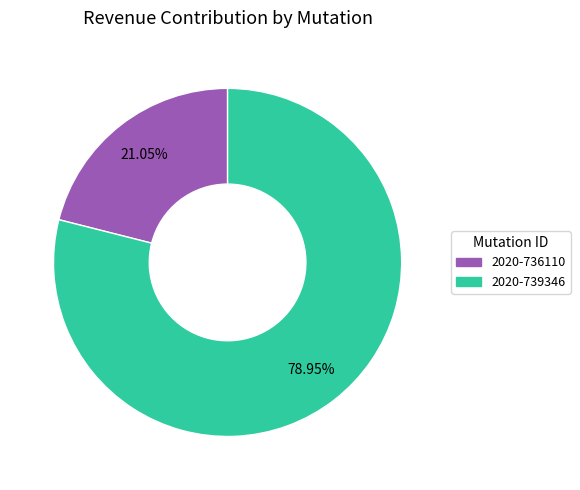

Is the sum of 2020-736110 and 2020-739346 greater than half?

Yes